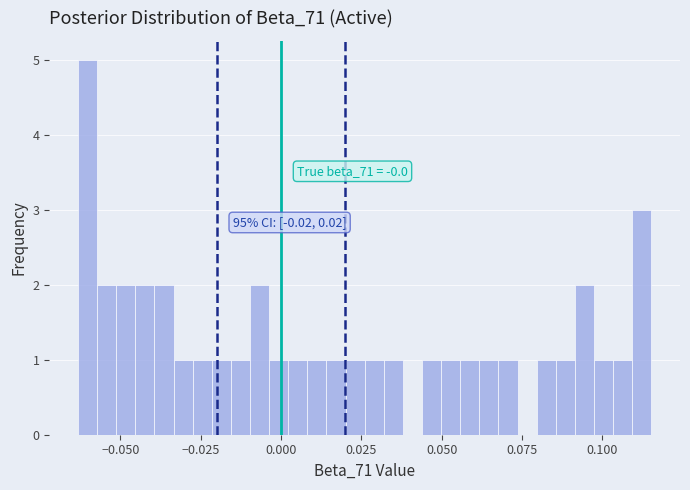

Around what value on the x-axis is the tallest bar? Give the approximate position of its centre, as read against the axis.

-0.060